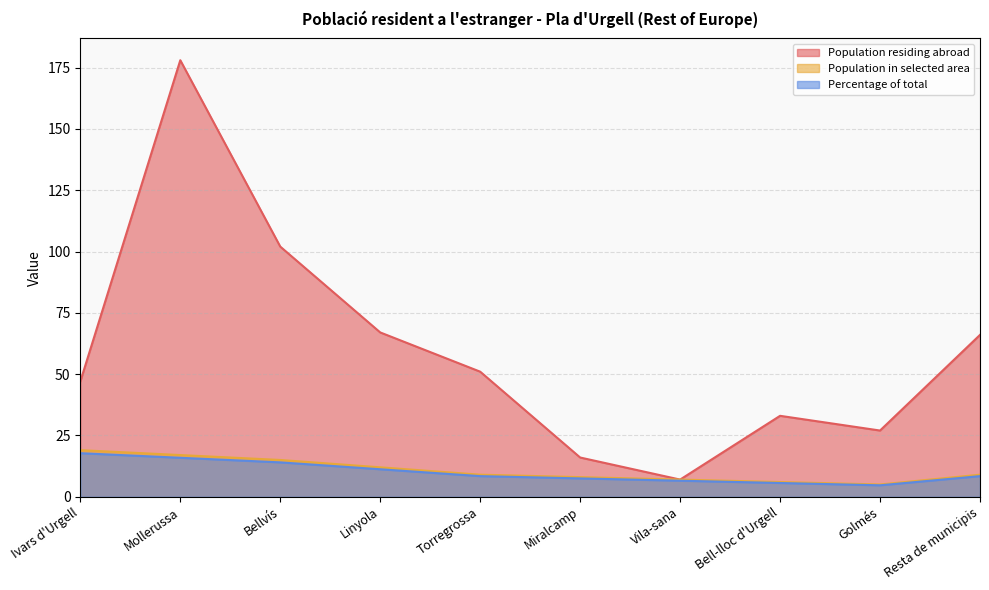

Which series has the largest total across all categories?

Population residing abroad